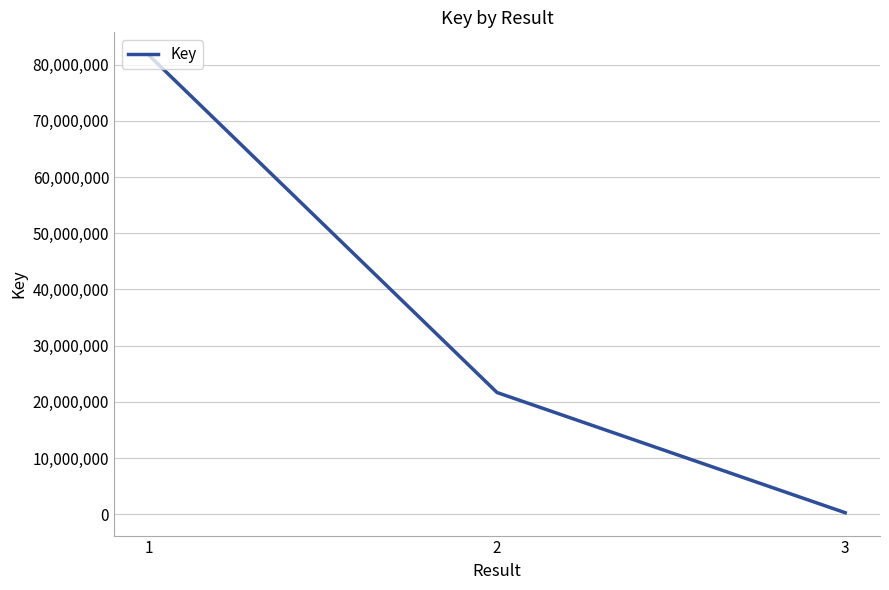

The value at 1 is 118439245. True or false?

False